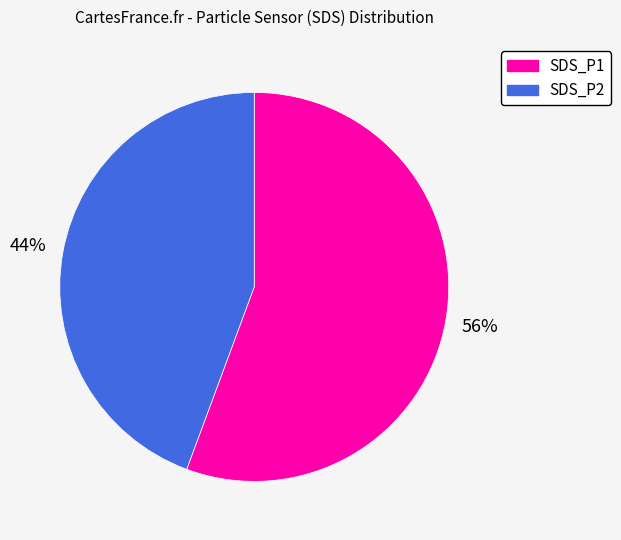

Between SDS_P1 and SDS_P2, which is larger?

SDS_P1